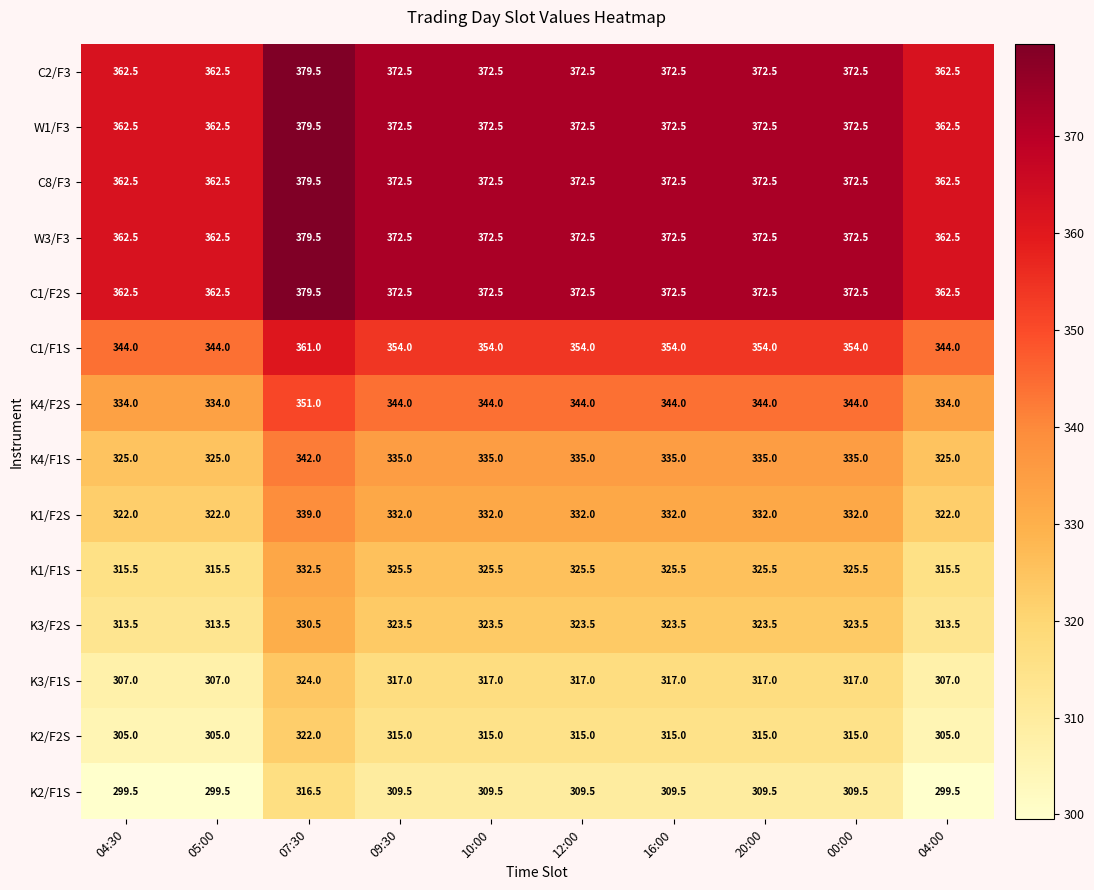

The value of K1/F1S at 04:00 is 315.5. True or false?

True